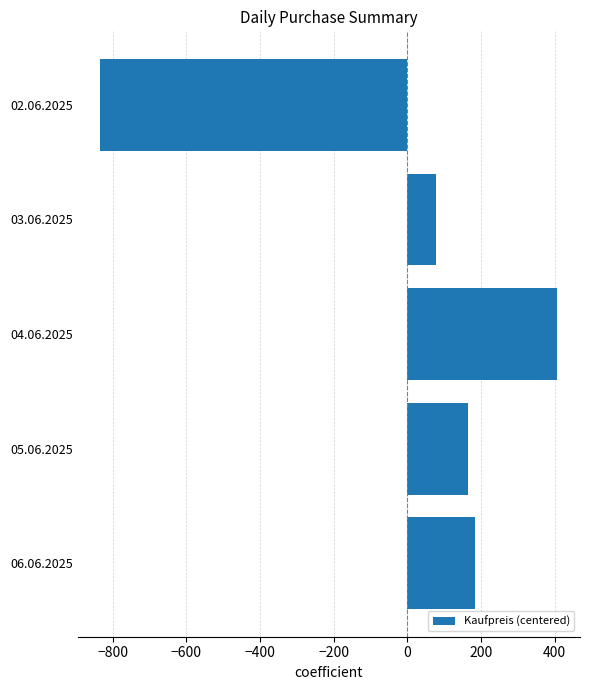

Which label corresponds to the smallest value in the chart?

02.06.2025